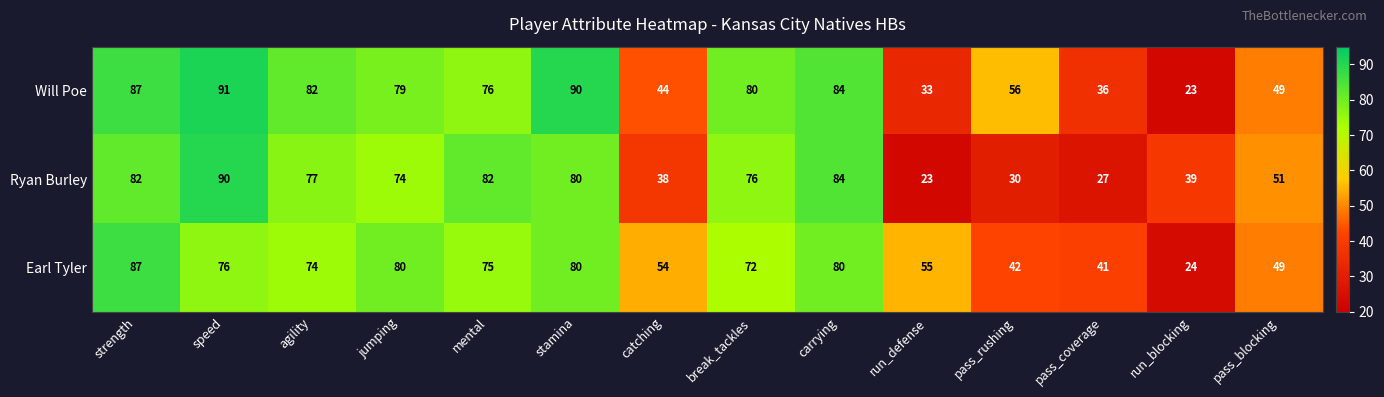

What value does the Earl Tyler series have at stamina?

80